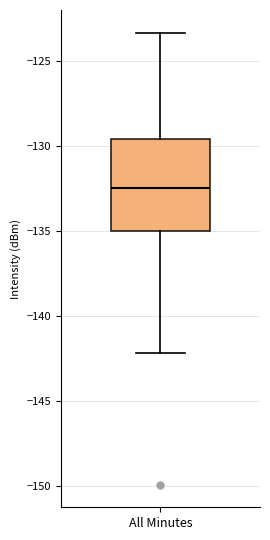

Read this box plot against the y-axis: the position of the median line, the range covered by the box, and the ends of both whiskers. The values are not printed on the chart, so give them approximately, as read against the axis.

median -132.5, box -135.0 to -129.5, whiskers -142.0 to -123.5